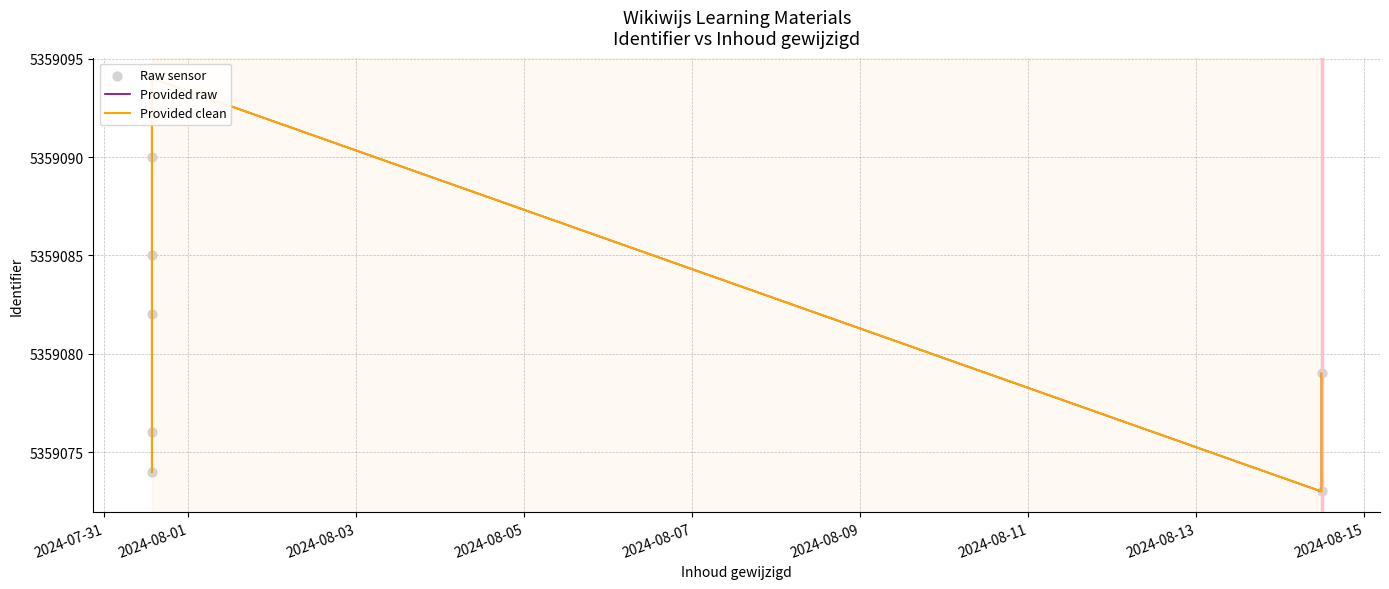

What are all the series names shown in the legend?

Provided raw, Provided clean, Raw sensor